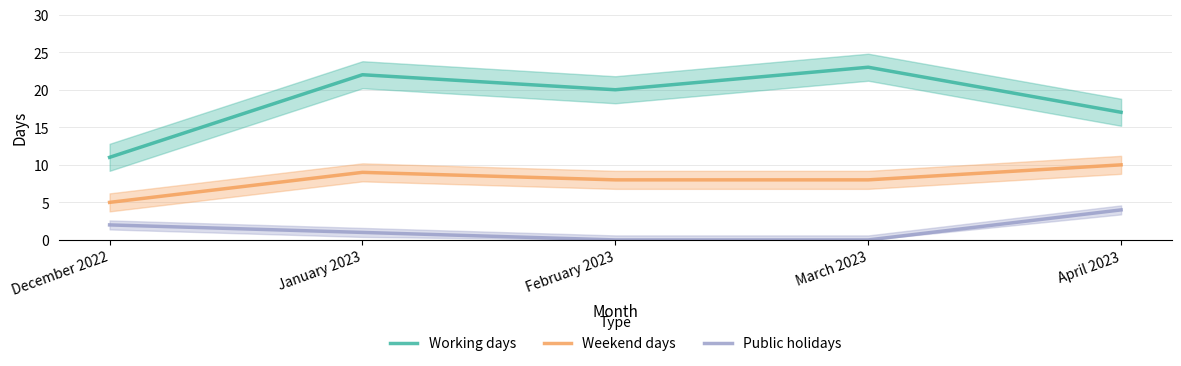

List the labels in order of Working days value, largest first.

March 2023, January 2023, February 2023, April 2023, December 2022